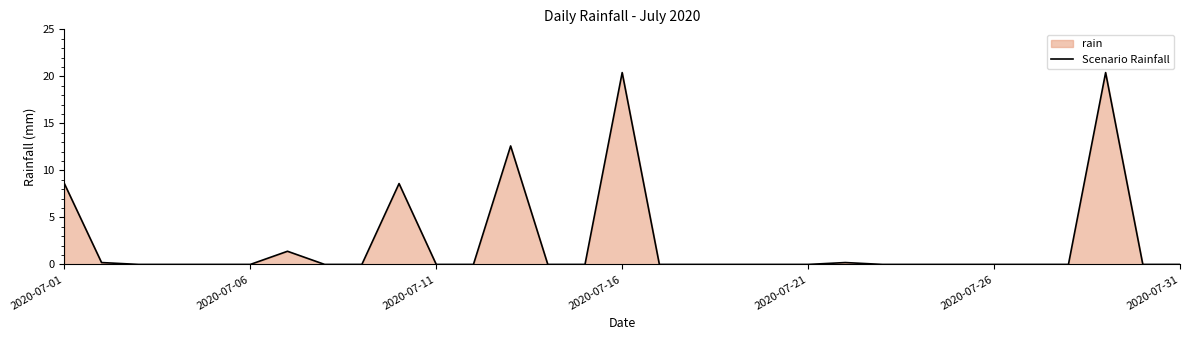

Reading right to left, list all the values displayed in this chart.

0.0	0.0	20.4	0.0	0.0	0.0	0.0	0.0	0.0	0.2	0.0	0.0	0.0	0.0	0.0	20.4	0.0	0.0	12.6	0.0	0.0	8.6	0.0	0.0	1.4	0.0	0.0	0.0	0.0	0.2	8.6